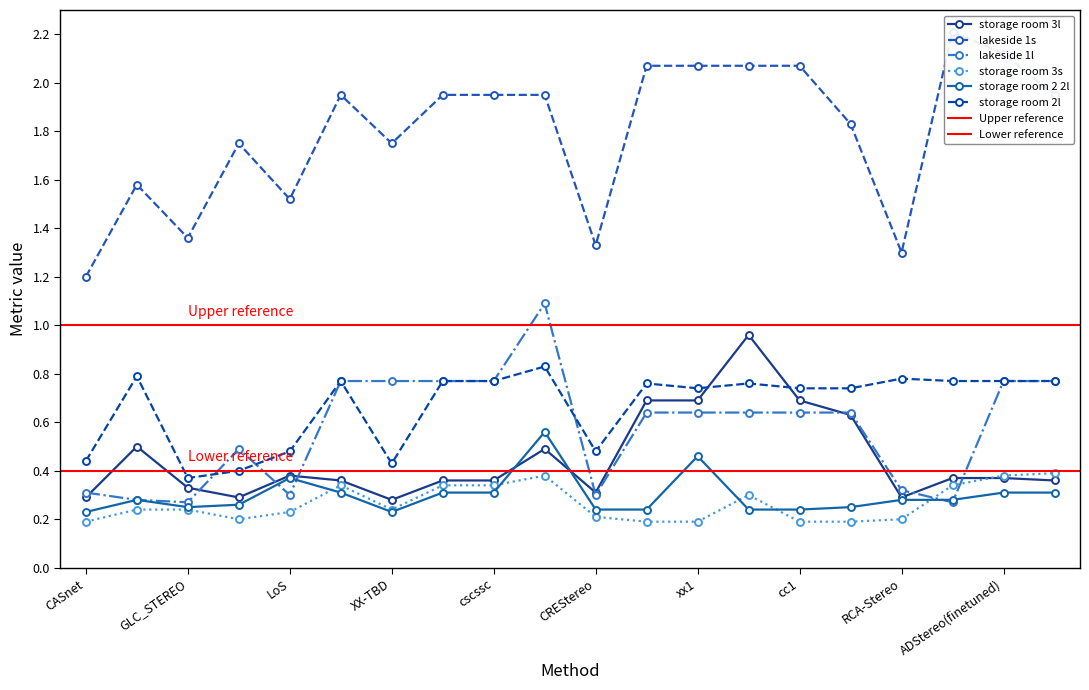

What is the highest value of the storage room 3s series?

0.4